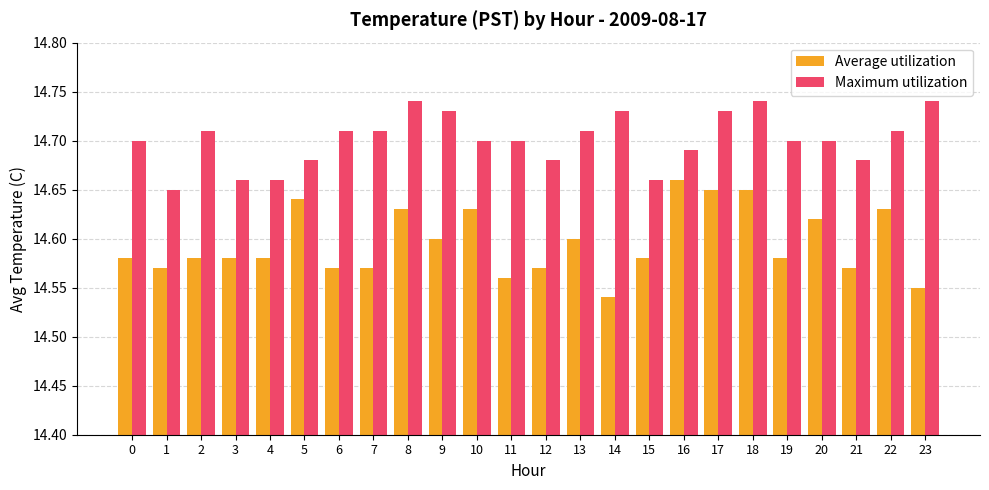

Is it true that Average utilization equals 22.9 at 1?

False